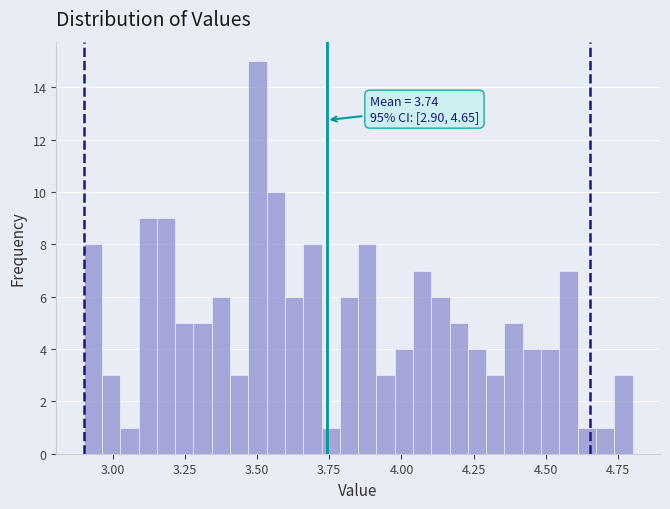

Around what value on the x-axis is the tallest bar? Give the approximate position of its centre, as read against the axis.

3.50